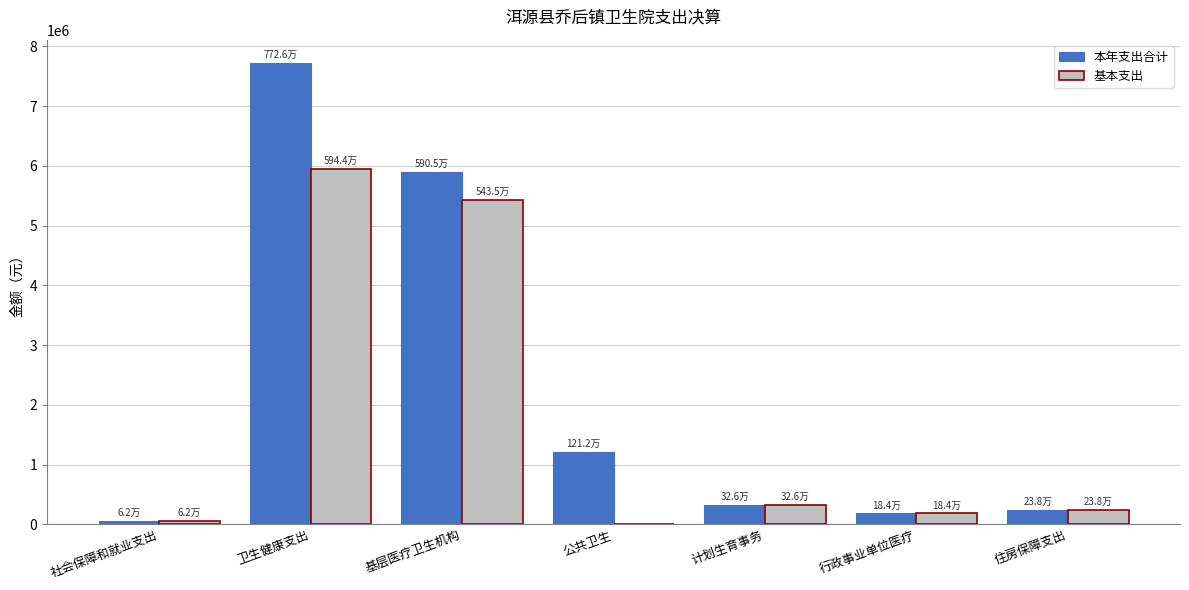

Between 卫生健康支出 and 计划生育事务, which series saw the biggest shift?

本年支出合计